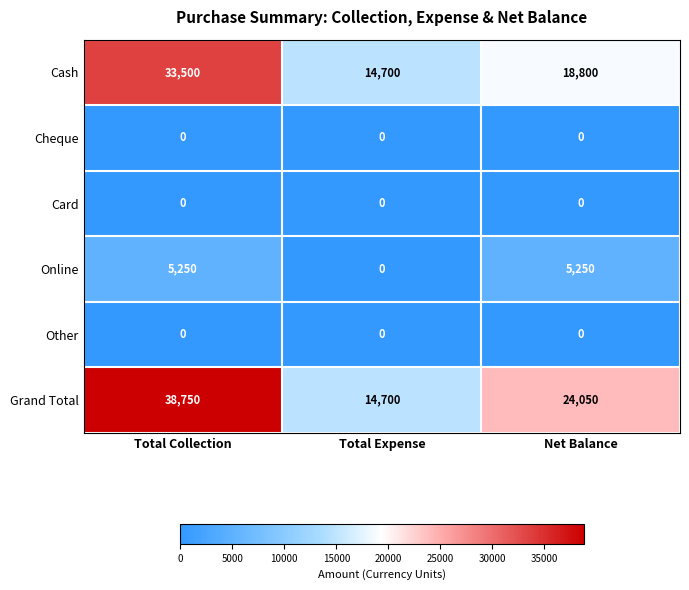

Reading left to right, extract all data points from this chart.

Cash: 33500	14700	18800
Cheque: 0	0	0
Card: 0	0	0
Online: 5250	0	5250
Other: 0	0	0
Grand Total: 38750	14700	24050